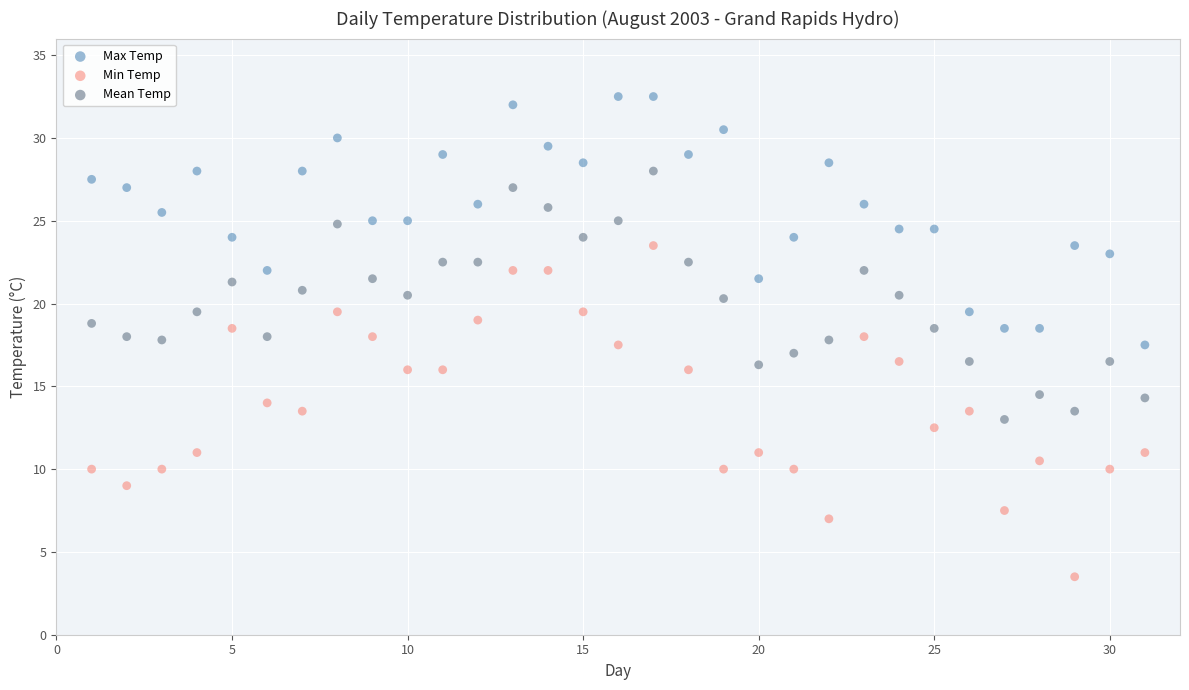

What are all the series names shown in the legend?

Max Temp, Min Temp, Mean Temp